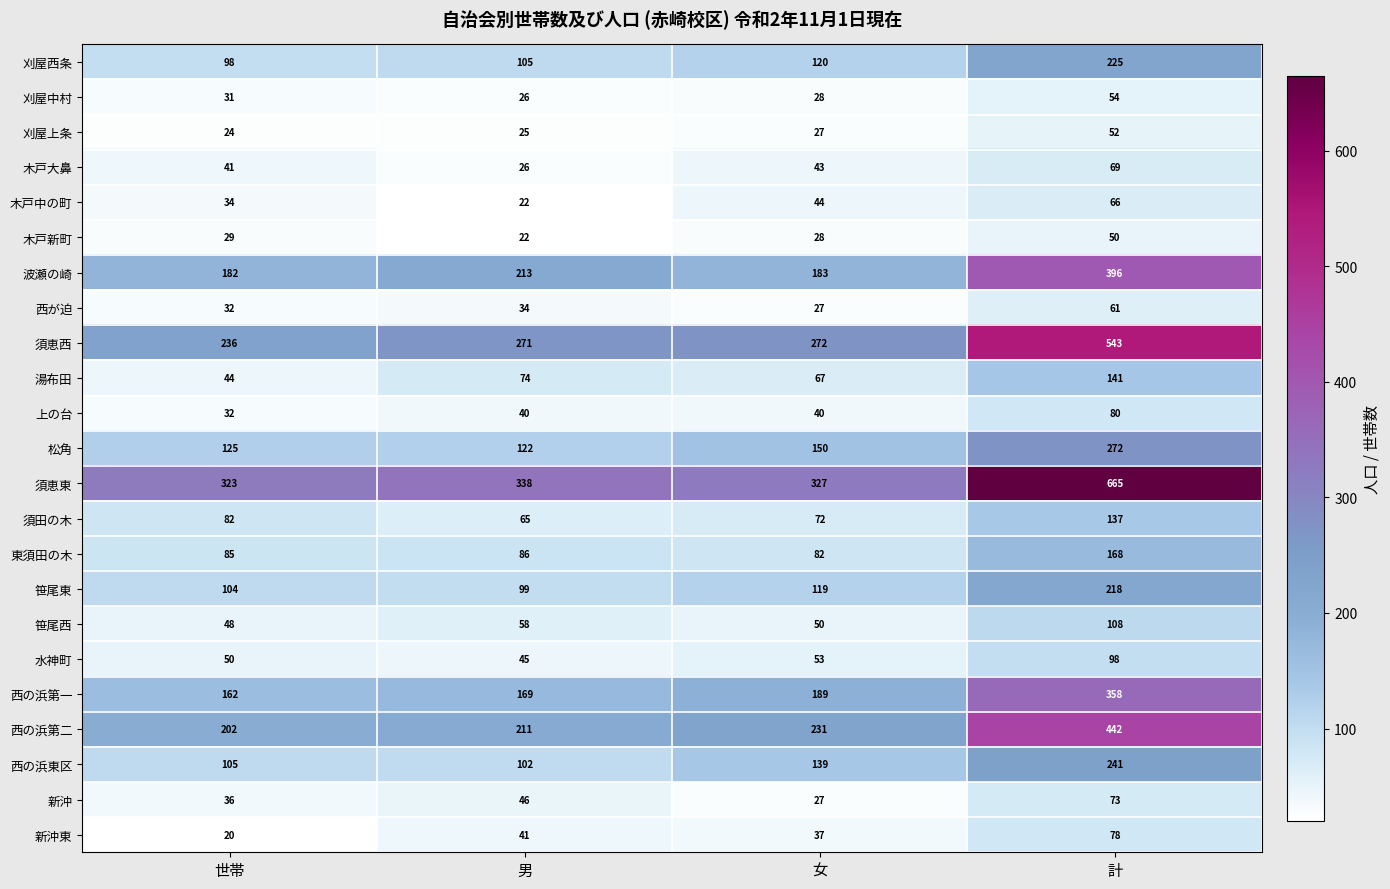

True or false: 刈屋西条 has a value of 150 at 世帯.

False